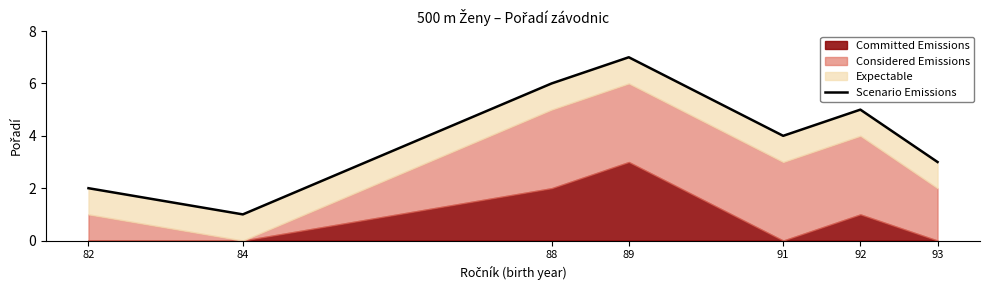

Which category has the highest value across all series?

89